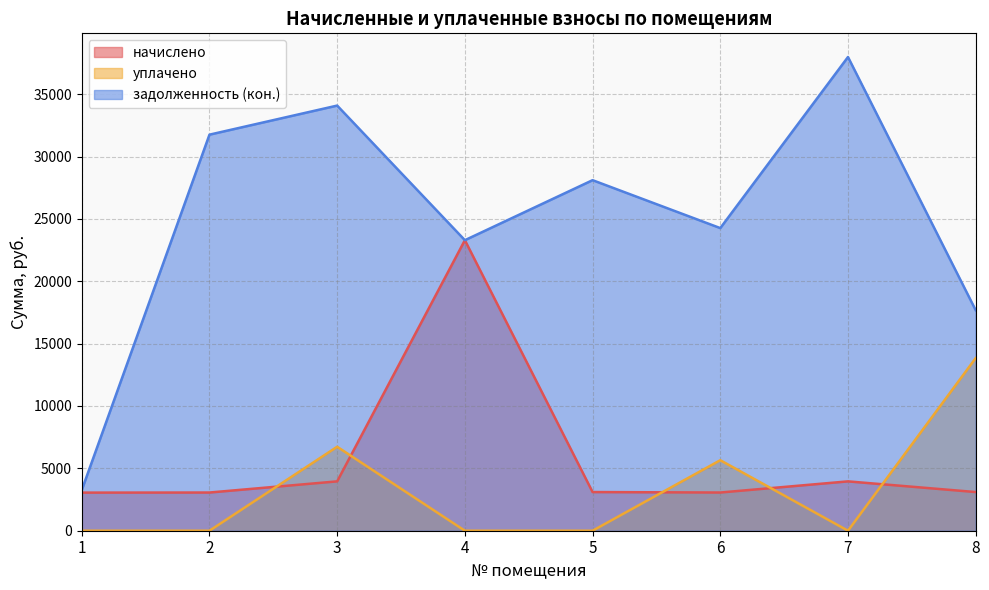

What are all the series names shown in the legend?

начислено, уплачено, задолженность (кон.)